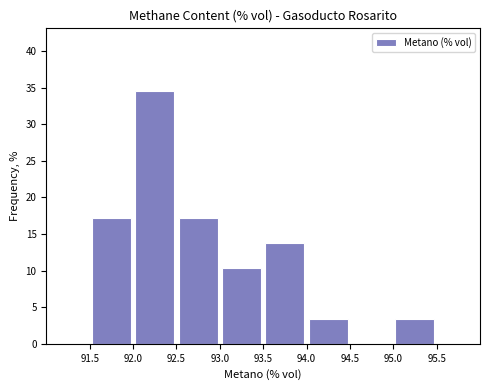

Reading left to right, list every bar in this chart as the range it spans on the x-axis followed by its height. The values are not printed on the chart, so give them approximately, as read against the axis.

91.5 to 92.0: 17.0
92.0 to 92.5: 34.5
92.5 to 93.0: 17.0
93.0 to 93.5: 10.5
93.5 to 94.0: 14.0
94.0 to 94.5: 3.5
94.5 to 95.0: 0
95.0 to 95.5: 3.5